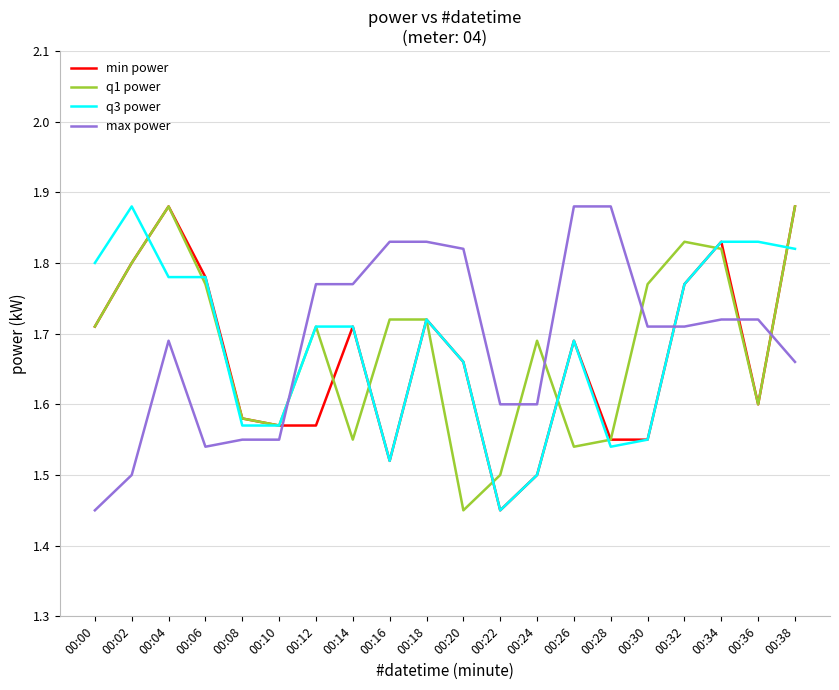

After their last crossing, which series has the higher values: q3 power or max power?

q3 power